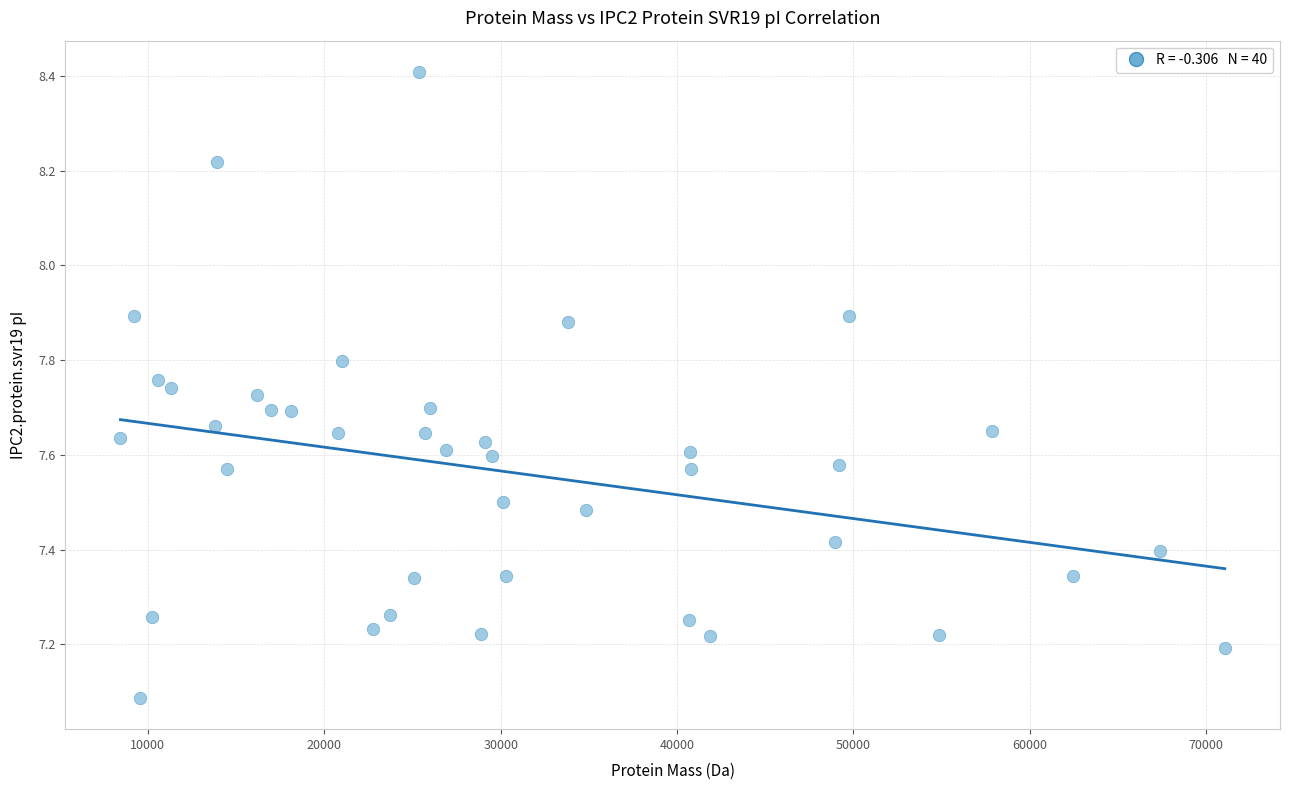

What Y value in the scatter plot is closest to 7?

7.1